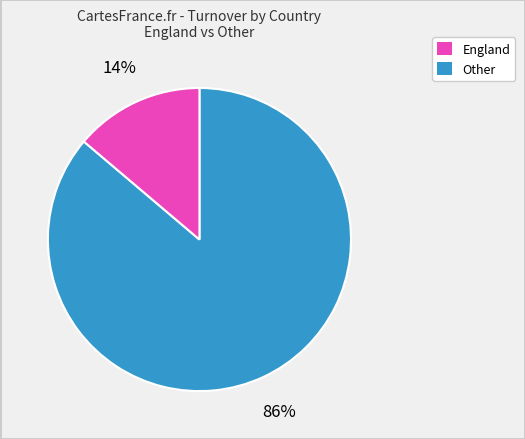

How many segments does this pie chart have?

2